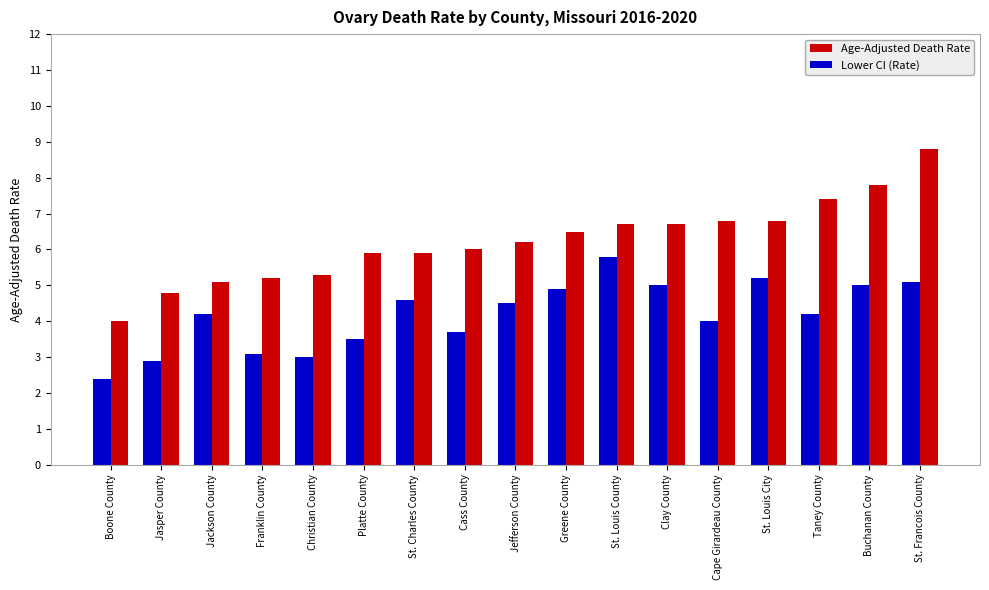

What is the lowest value of the Lower CI (Rate) series?

2.4